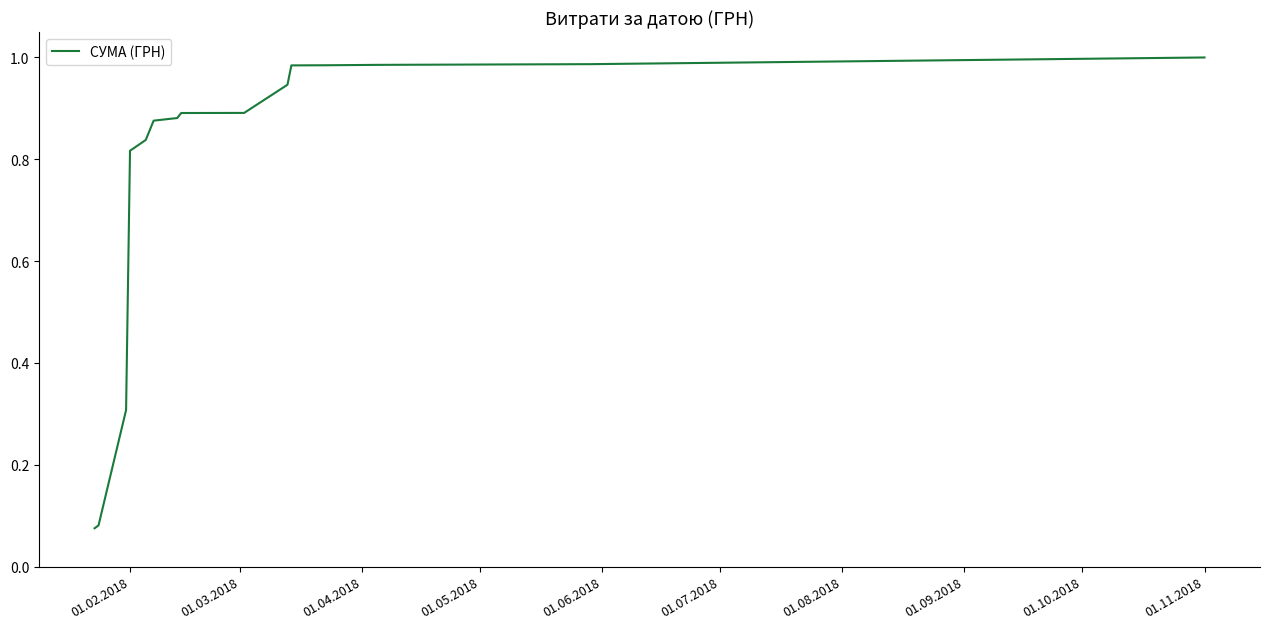

Does the chart display data point markers on the line(s)?

No